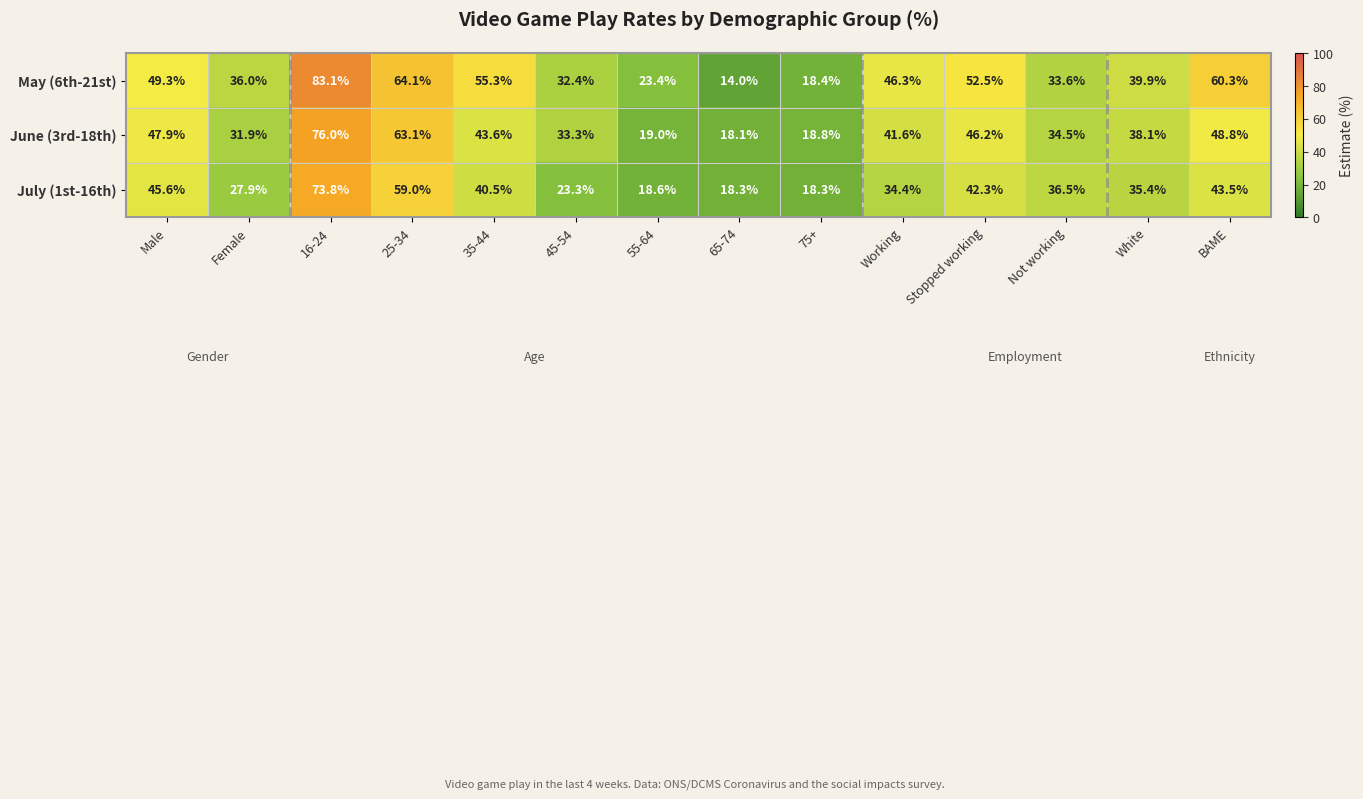

What is the sum of the June (3rd-18th) values at White and 45-54?

71.4